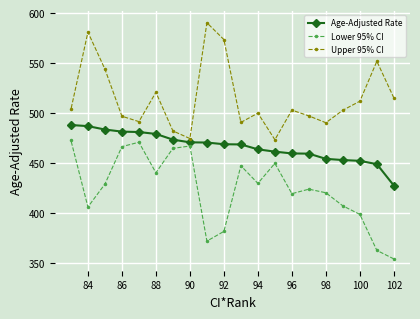

How many lines are shown in the chart?

3